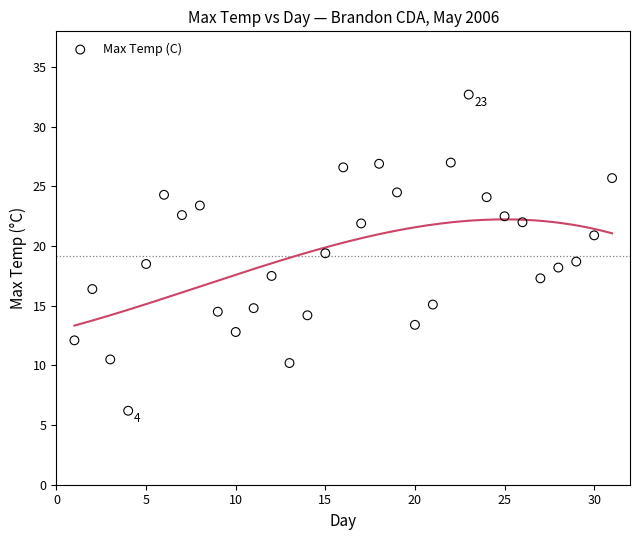

What is the range of X values (max minus min)?

30.0